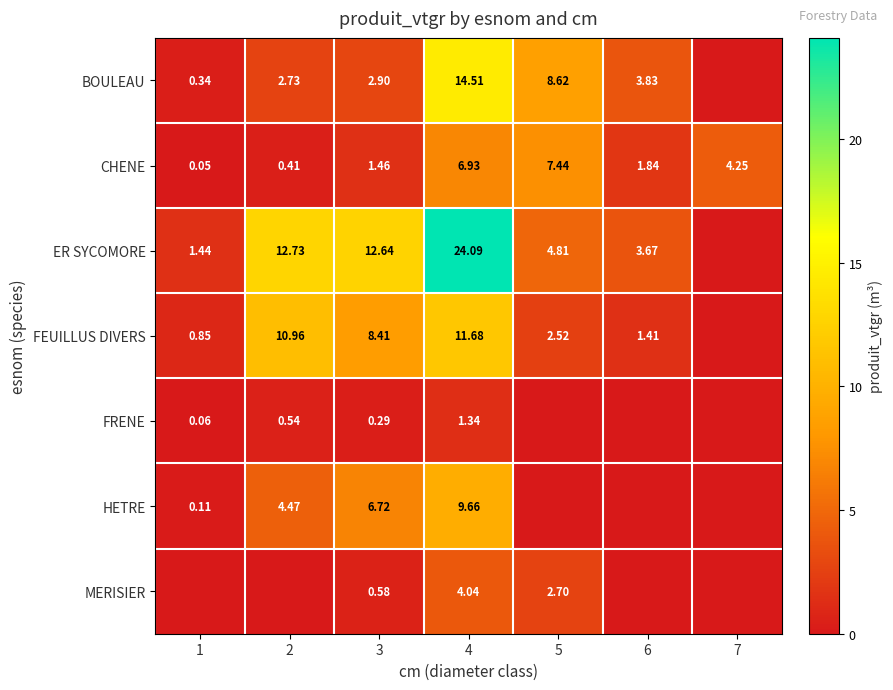

What is the total value across all series at 4?

72.3